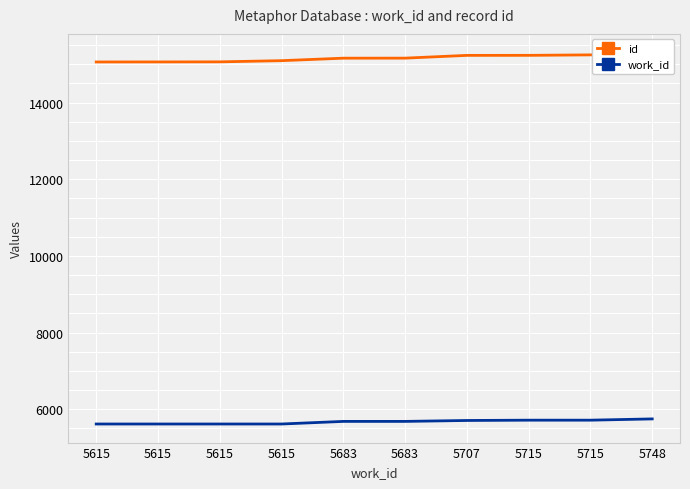

Rank the series by their maximum value, from highest to lowest.

id, work_id